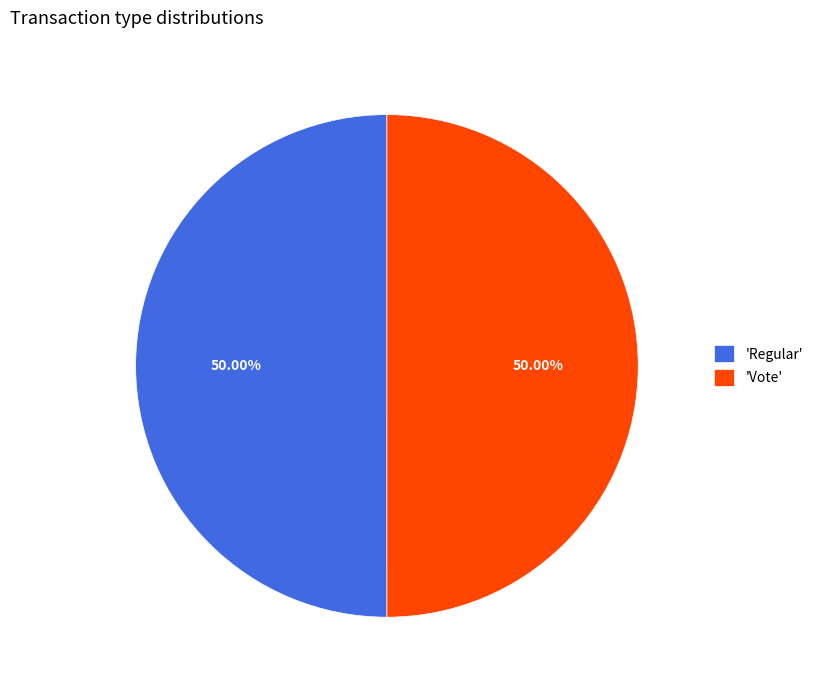

Approximately how many times larger is the value at 'Vote' compared to 'Regular'?

1.0